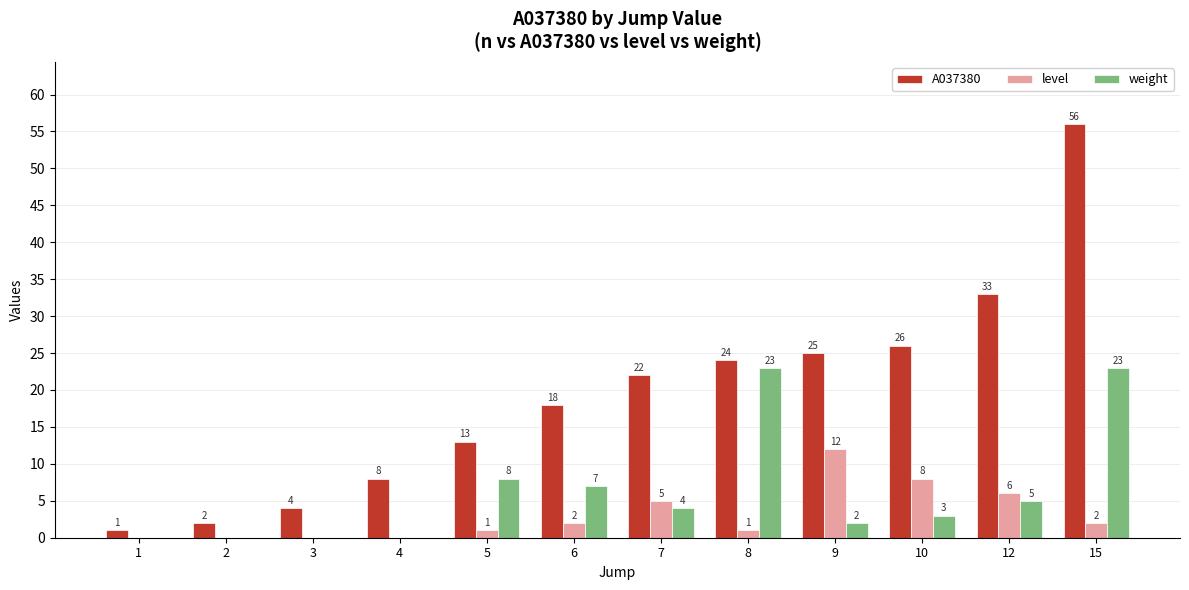

Between 2 and 9, which series saw the biggest shift?

A037380